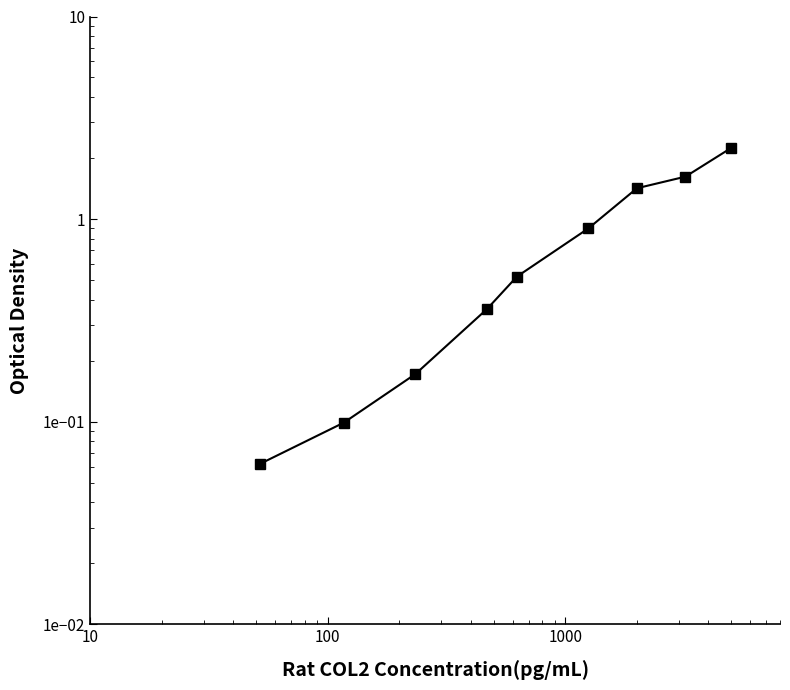

True or false: the data has more than 1 interior local peaks.

False